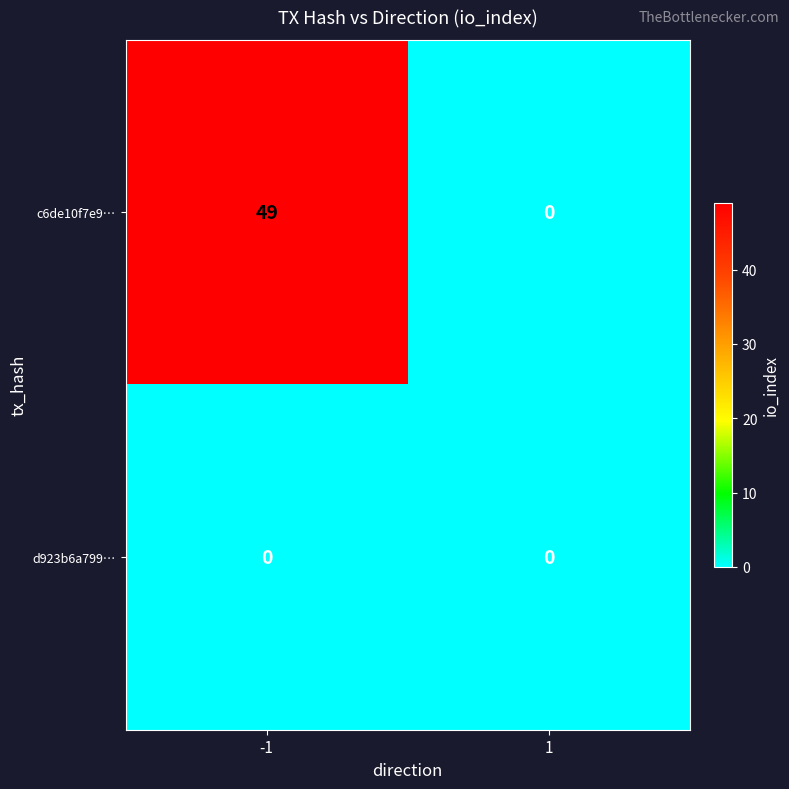

Reading left to right, list all the values displayed in this chart.

c6de10f7e9…: 49	0
d923b6a799…: 0	0